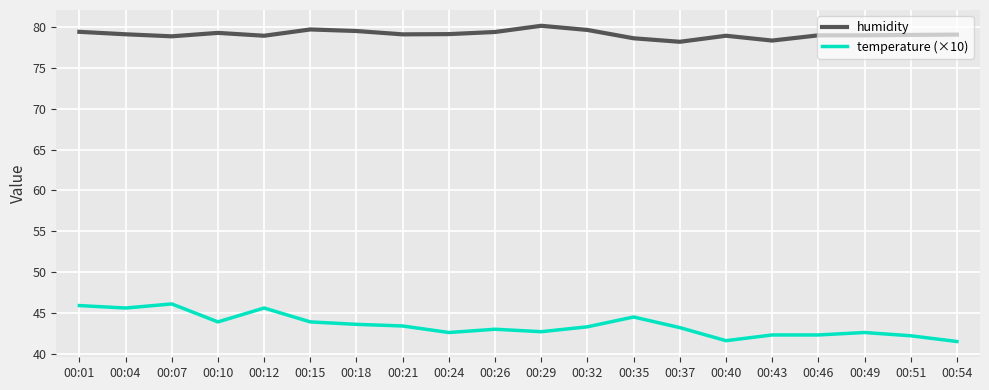

What is the maximum value for humidity?

80.2